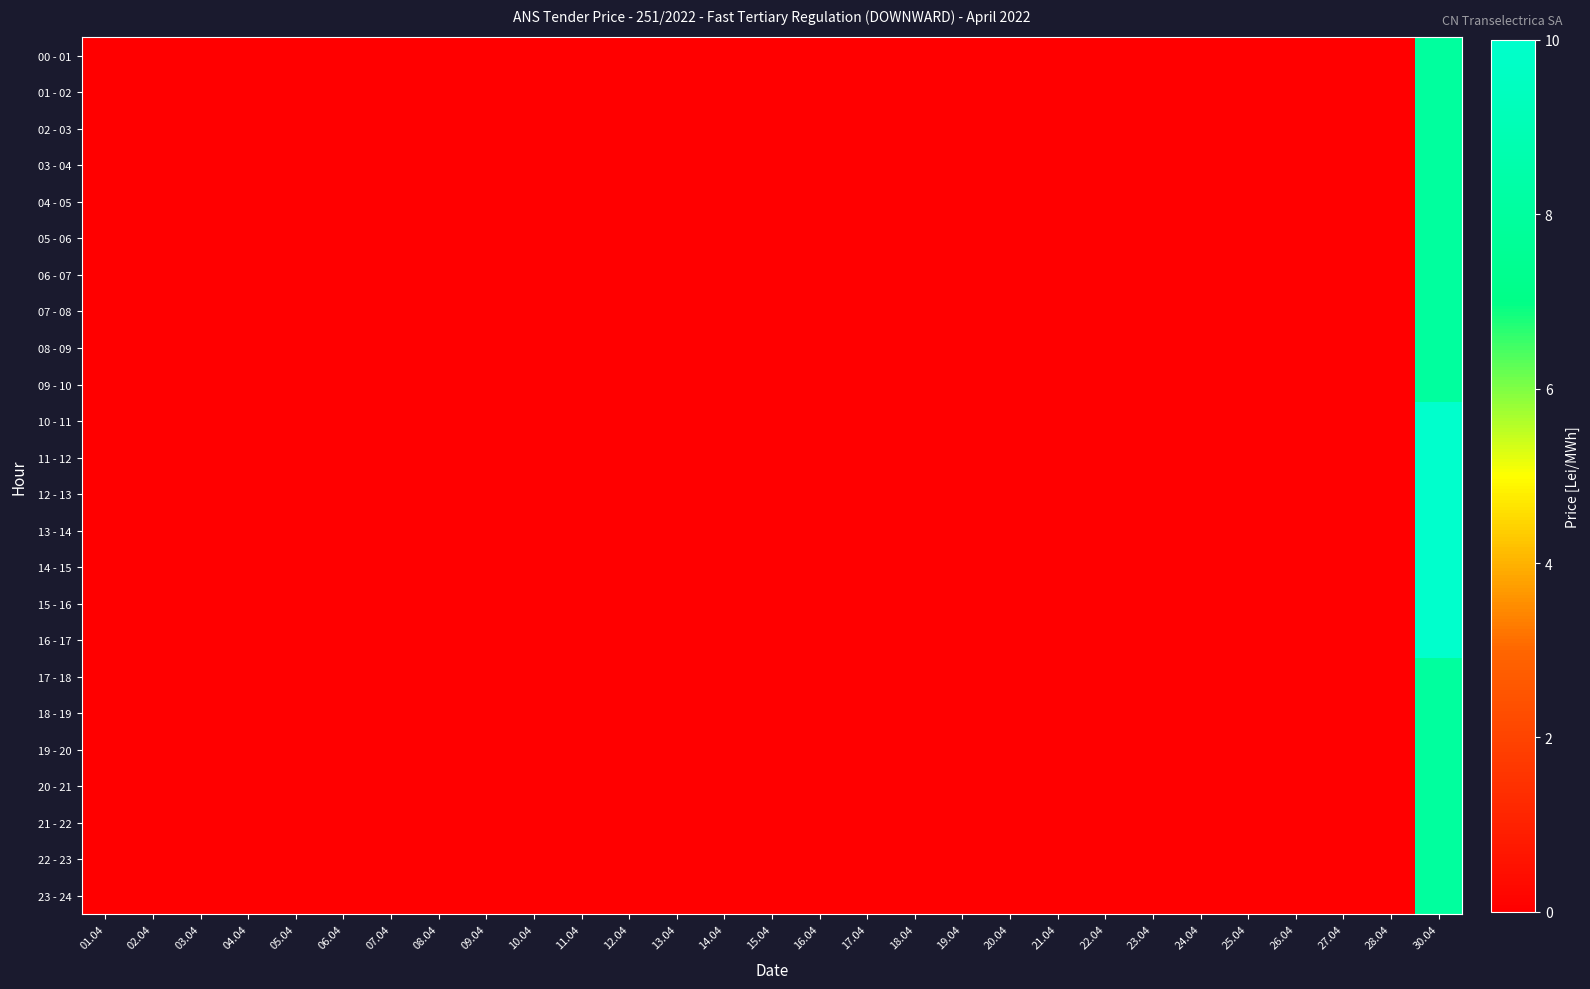

At which category is the sum across all series the highest?

30.04